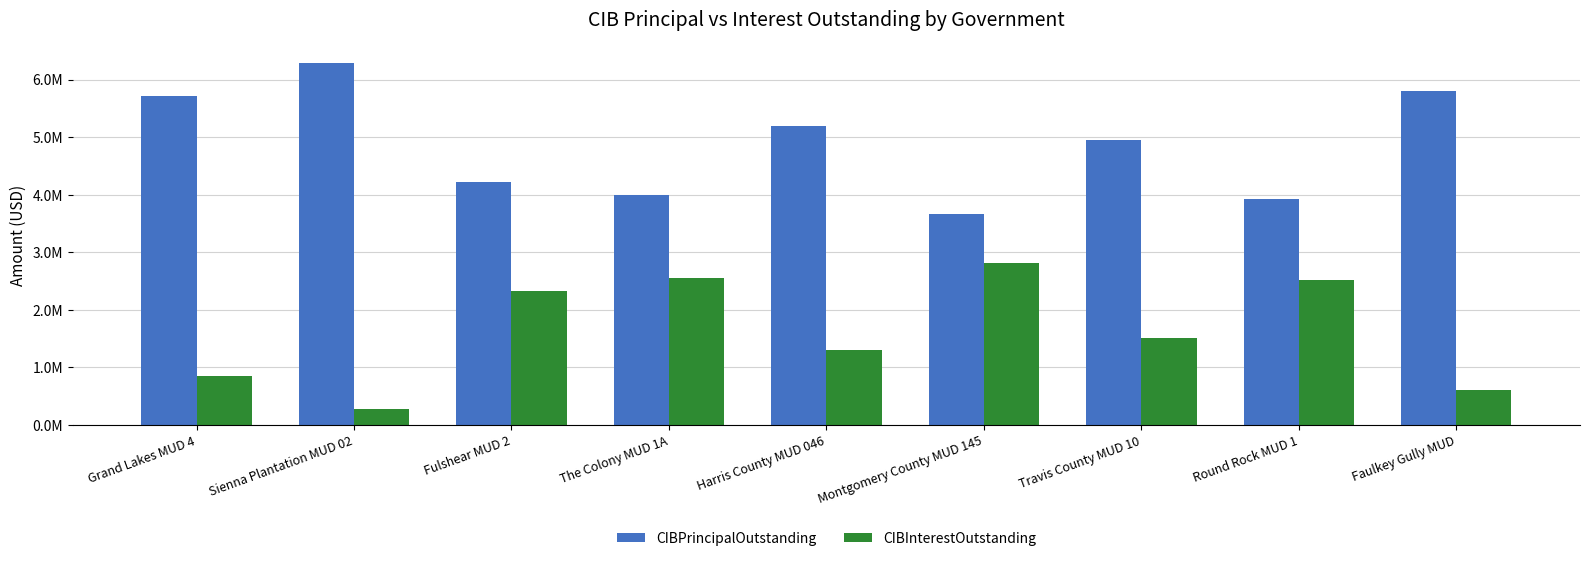

Reading right to left, transcribe all the data shown in this chart.

CIBPrincipalOutstanding: 5810000.0	3935000.0	4955000.0	3675000.0	5200000.0	4000000.0	4230000.0	6285000.0	5725000.0
CIBInterestOutstanding: 609562.5	2528105.0	1509384.4	2817215.0	1300293.9	2546037.5	2328318.8	285925.0	848168.8